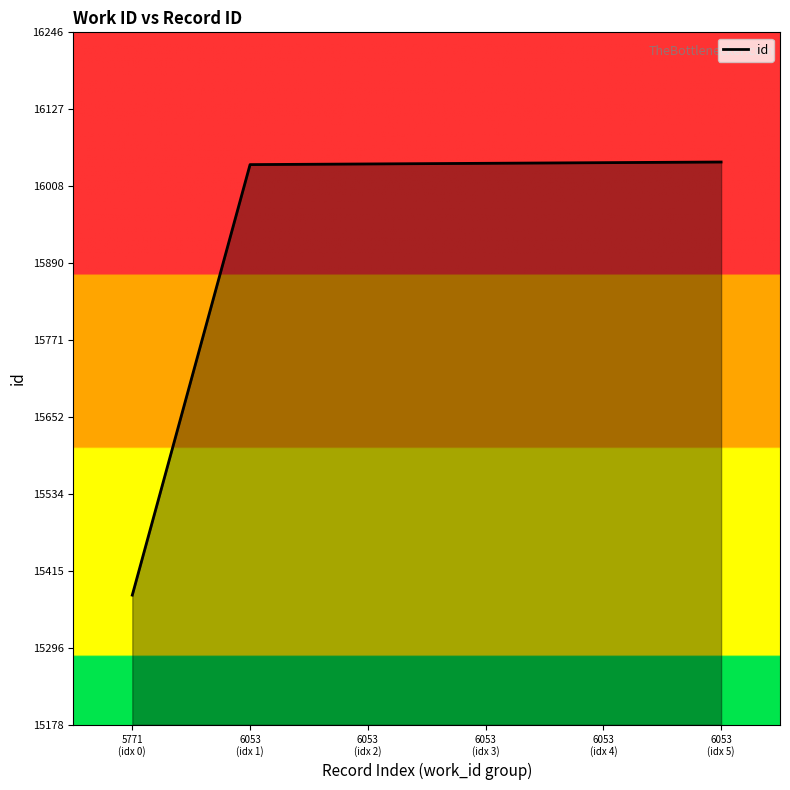

Which label corresponds to the smallest value in the chart?

5771
(idx 0)